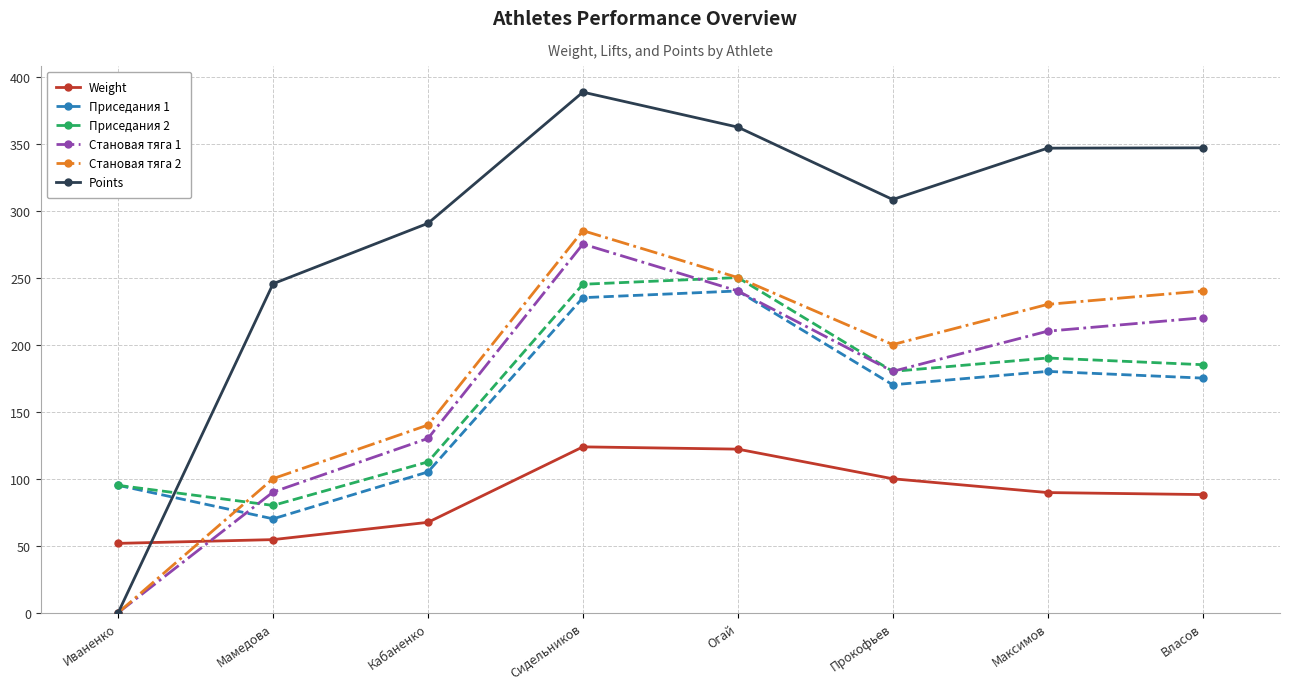

The value of Становая тяга 2 at Власов is 368.8. True or false?

False